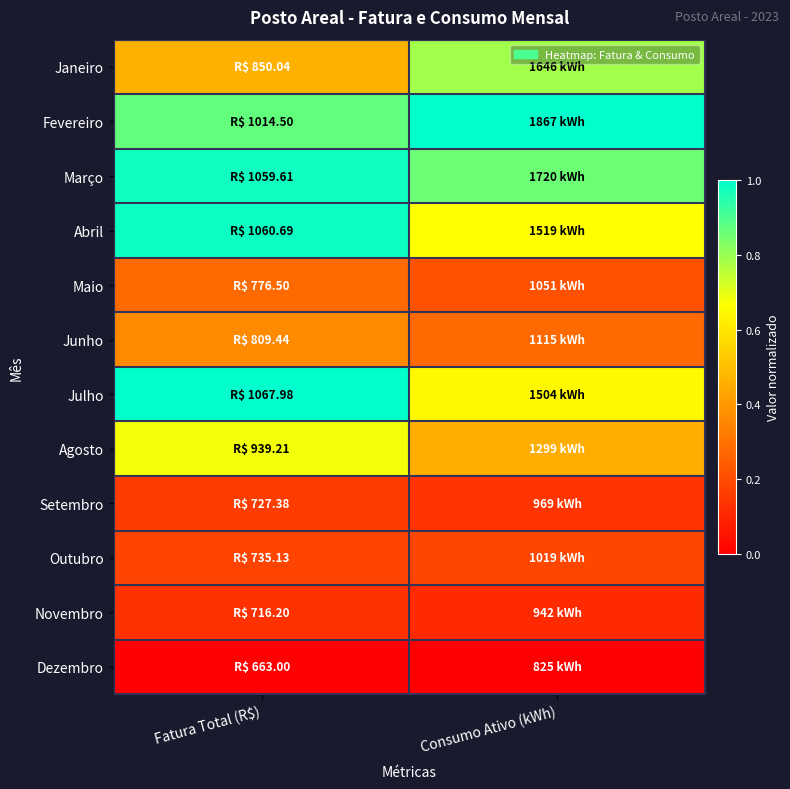

List the series in order of their peak value, lowest first.

Dezembro, Novembro, Setembro, Outubro, Maio, Junho, Agosto, Janeiro, Março, Abril, Fevereiro, Julho